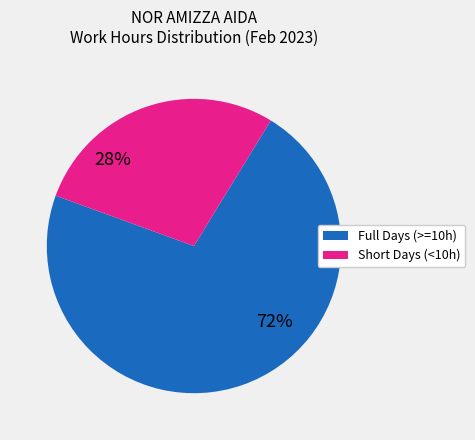

How many segments does this pie chart have?

2